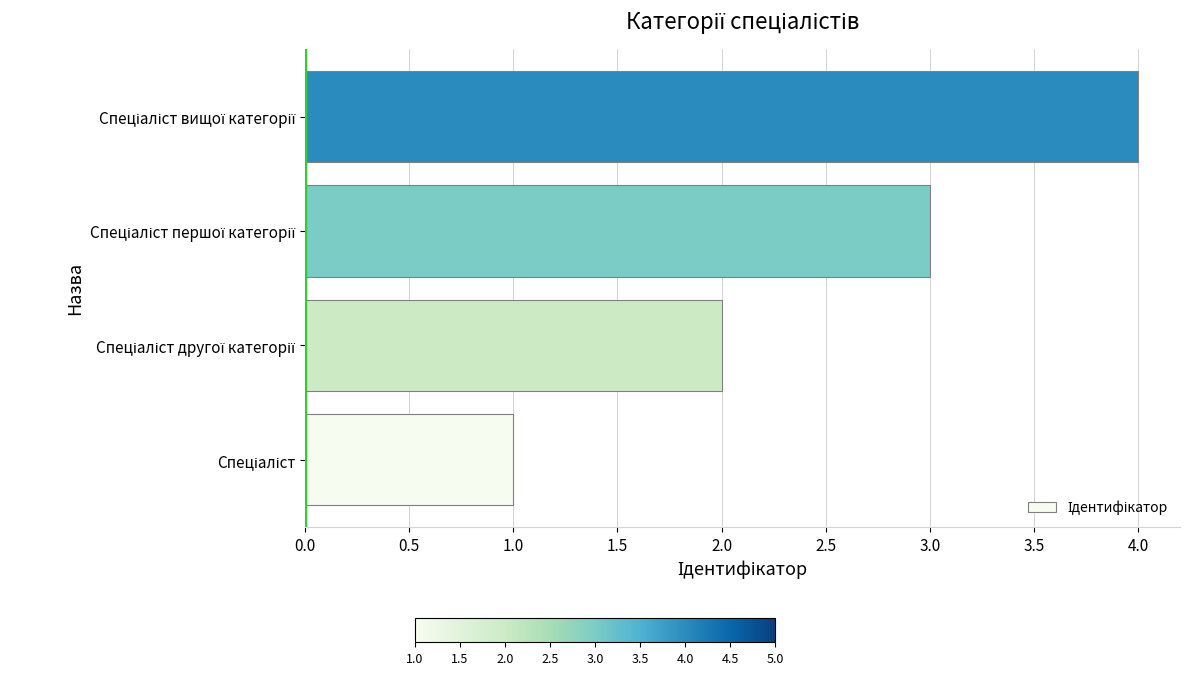

What is the sum of all values?

10